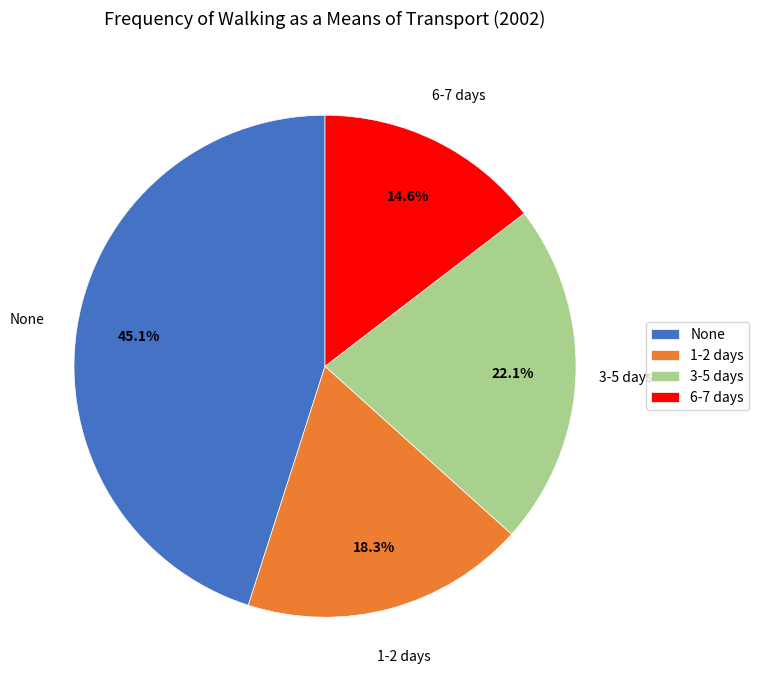

Which category has the biggest portion of the pie?

None